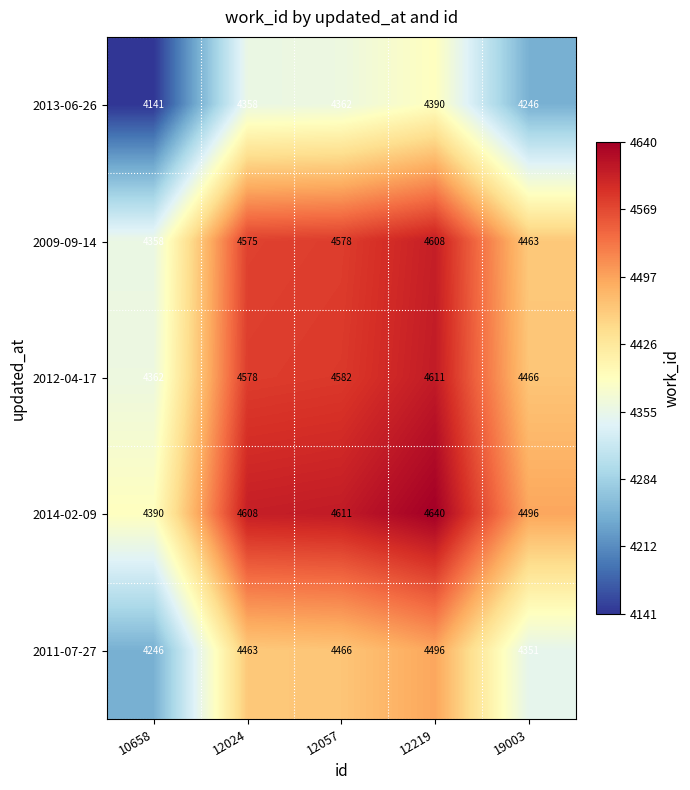

What is the sum of the 2013-06-26 values at 12024 and 12057?

8720